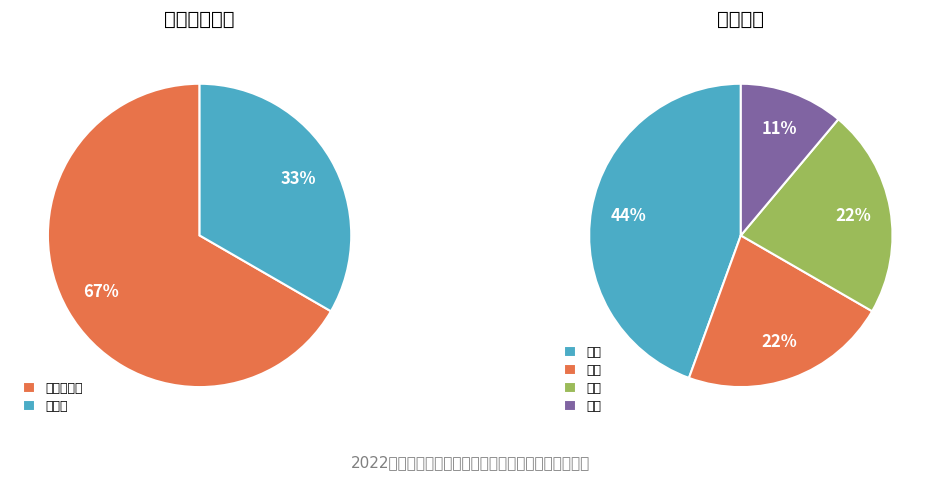

Is the sum of 助理农艺师 and 技术员 greater than half?

Yes